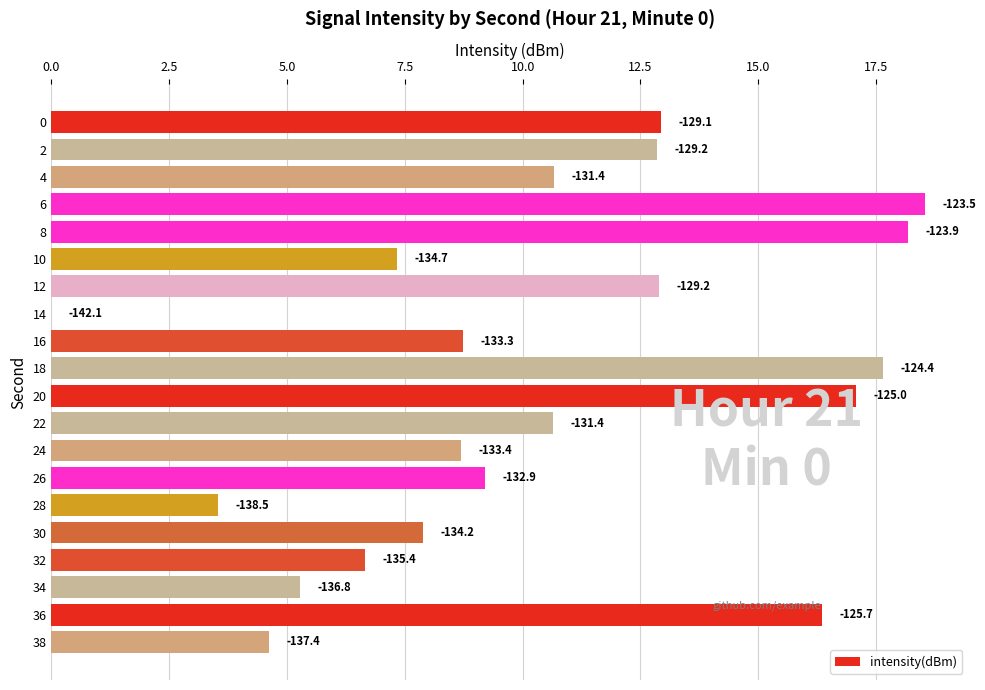

What is the average value?

10.5